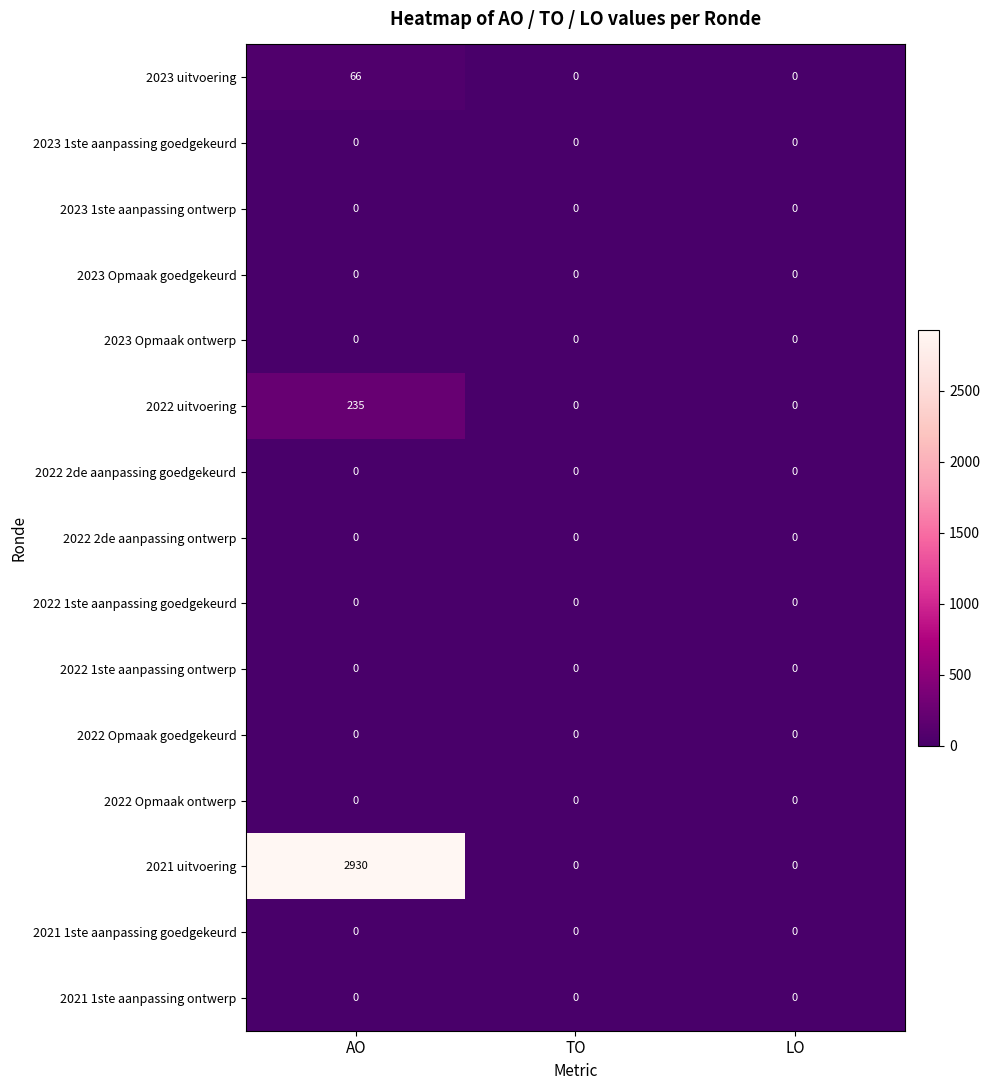

True or false: 2021 uitvoering has a value of 1313 at AO.

False